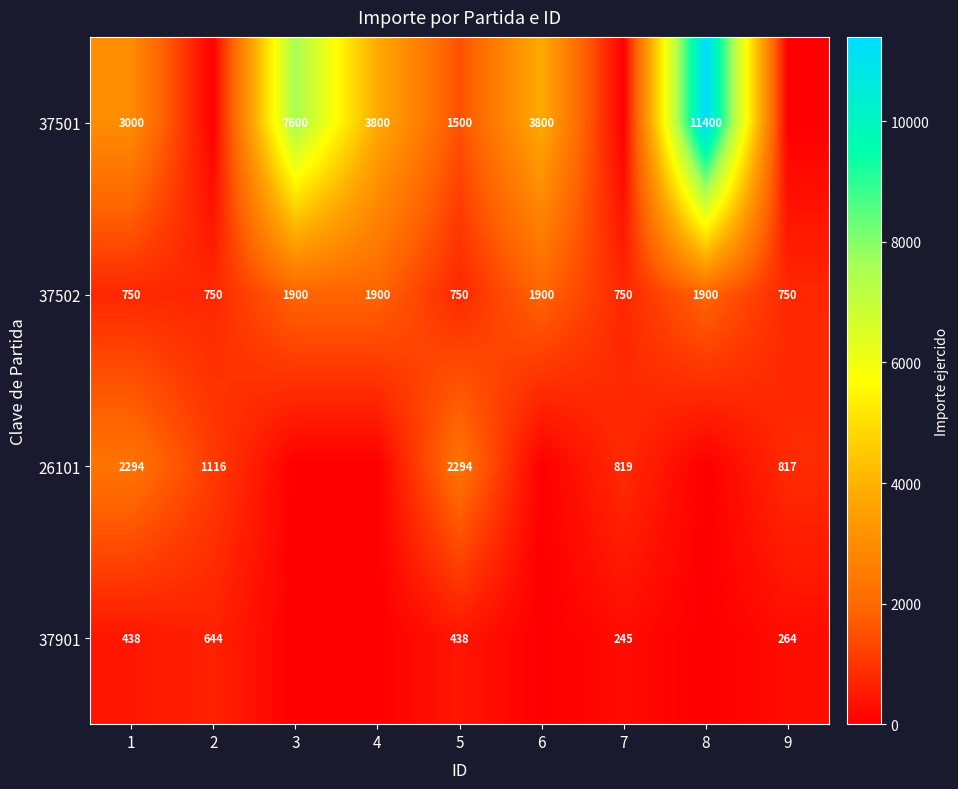

What is the greatest value displayed?

11400